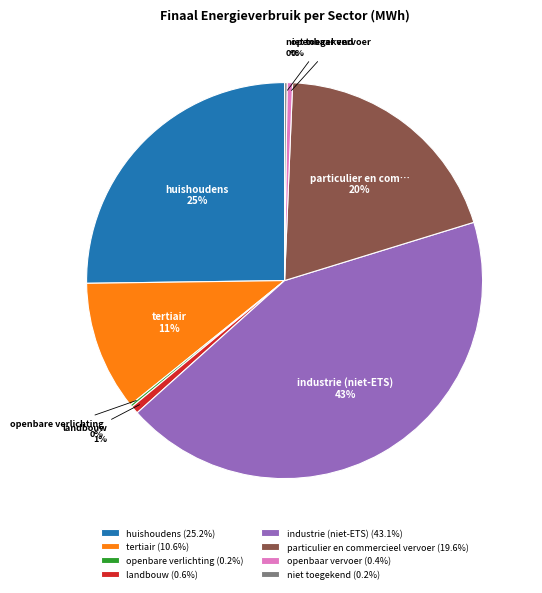

Do particulier en commercieel vervoer (19.6%) and huishoudens (25.2%) together represent more than half of the pie?

No